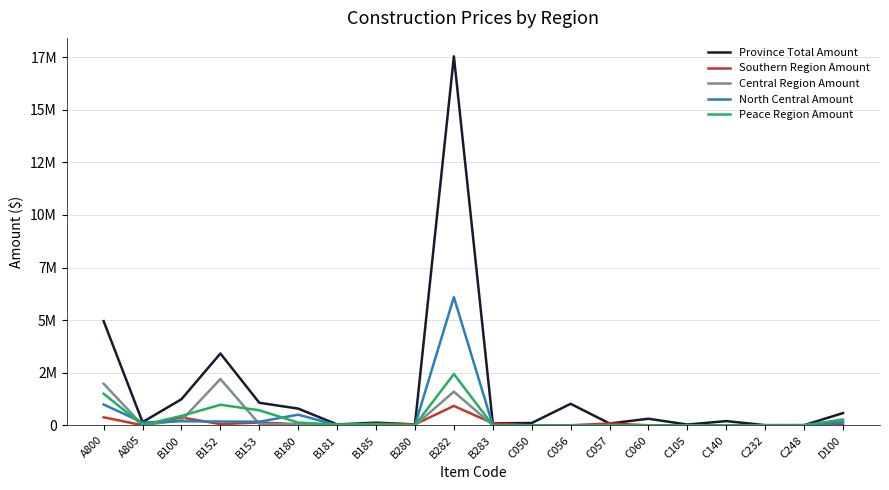

What are all the series names shown in the legend?

Province Total Amount, Southern Region Amount, Central Region Amount, North Central Amount, Peace Region Amount